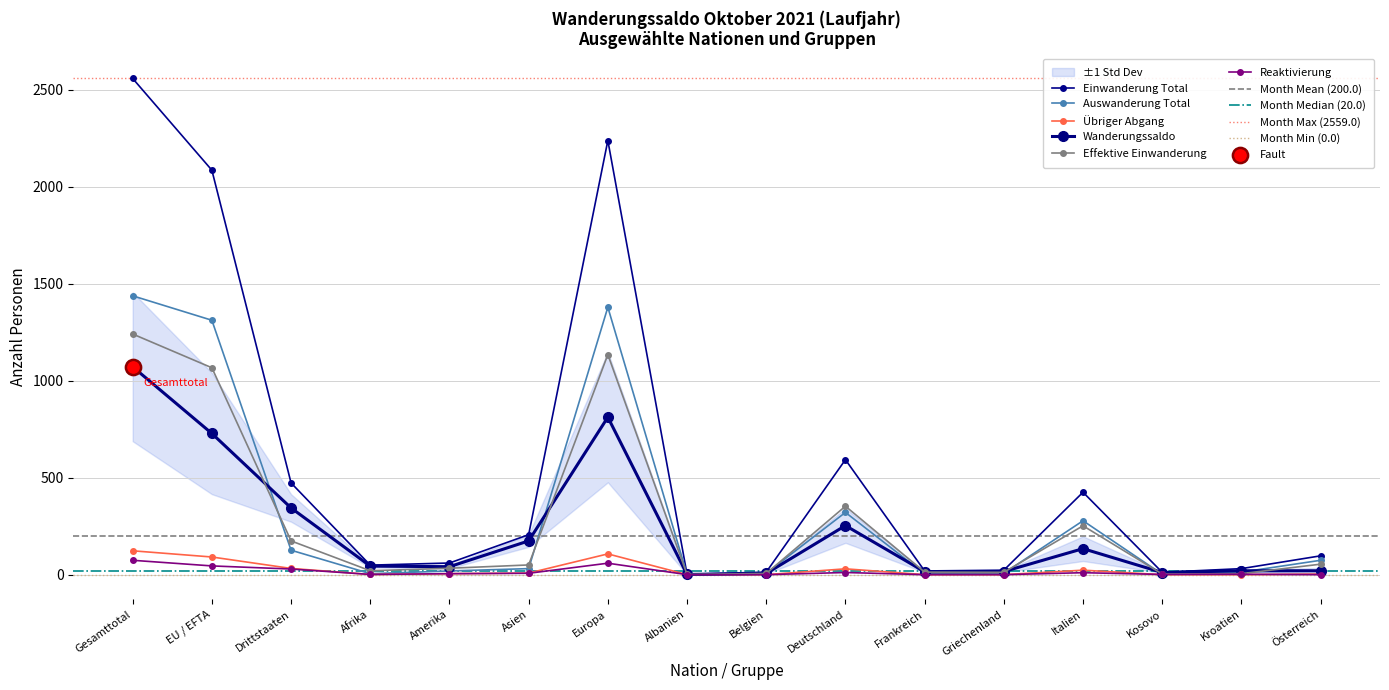

At which category is the sum across all series the highest?

Gesamttotal